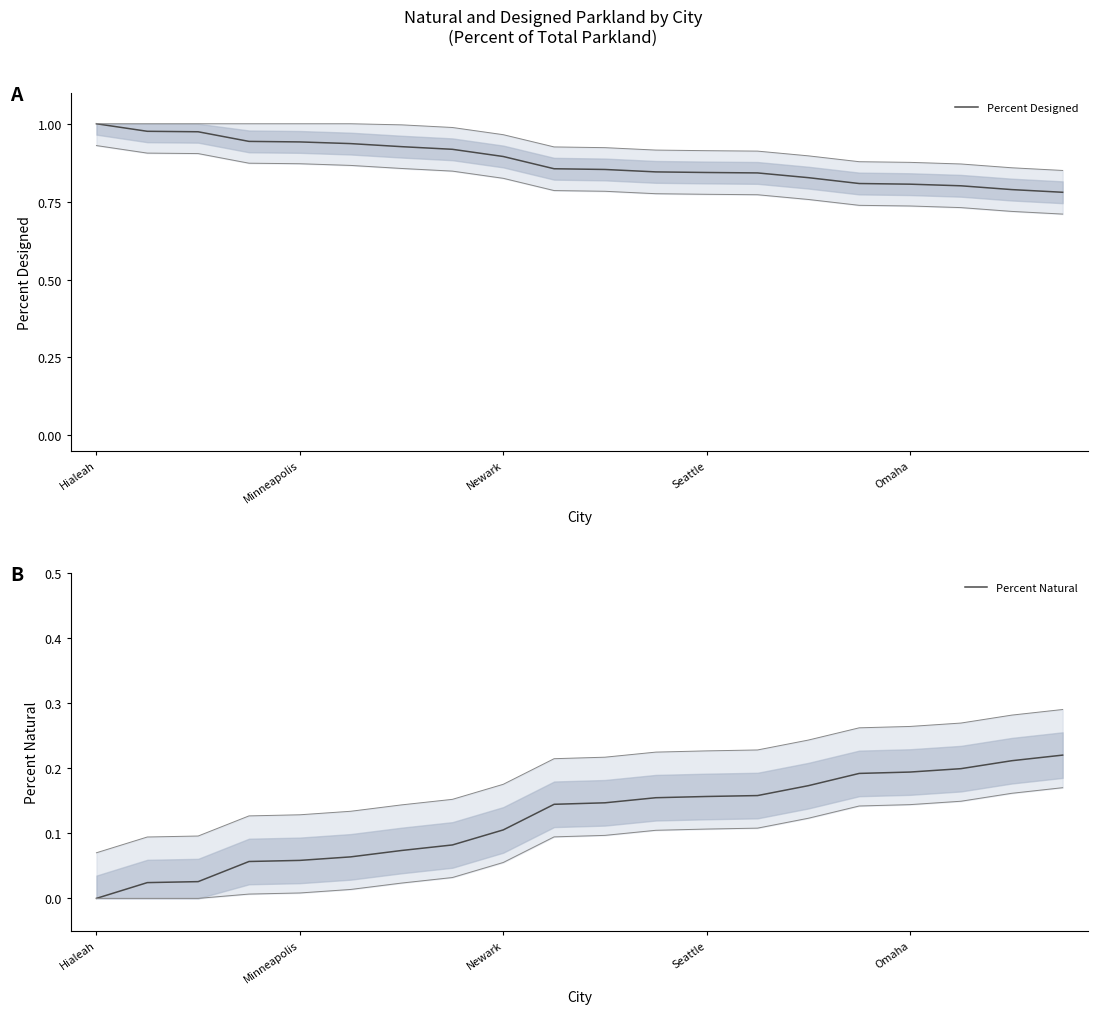

List the series in order of their overall mean, highest first.

Percent Designed, Percent Natural